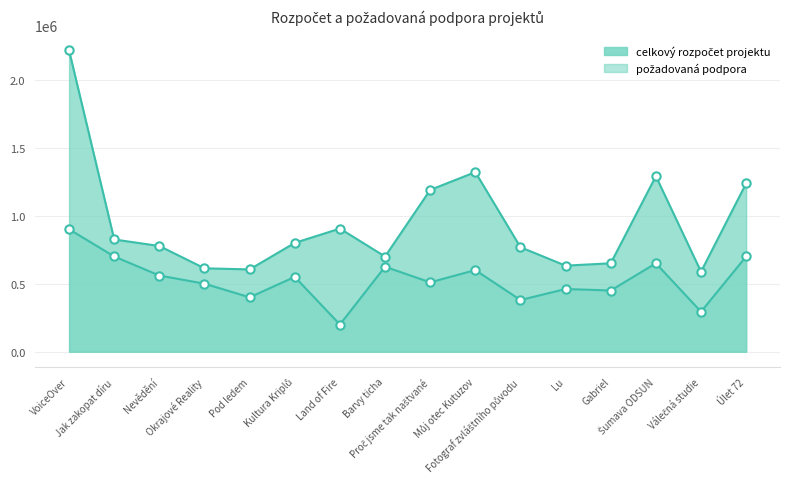

Reading left to right, extract all data points from this chart.

celkový rozpočet projektu: VoiceOver=2213770	Jak zakopat díru=825000	Nevědění=777000	Okrajové Reality=613000	Pod ledem=605000	Kultura Kriplů=800000	Land of Fire=905000	Barvy ticha=699600	Proč jsme tak naštvané=1189095	Můj otec Kutuzov=1320000	Fotograf zvláštního původu=768000	Lu=632640	Gabriel=650000	Šumava ODSUN=1289800	Válečná studie=588000	Úlet 72=1237000
požadovaná podpora: VoiceOver=900000	Jak zakopat díru=700000	Nevědění=560000	Okrajové Reality=500000	Pod ledem=400000	Kultura Kriplů=550000	Land of Fire=200000	Barvy ticha=624600	Proč jsme tak naštvané=510000	Můj otec Kutuzov=600000	Fotograf zvláštního původu=380000	Lu=461000	Gabriel=450000	Šumava ODSUN=650000	Válečná studie=294000	Úlet 72=700000